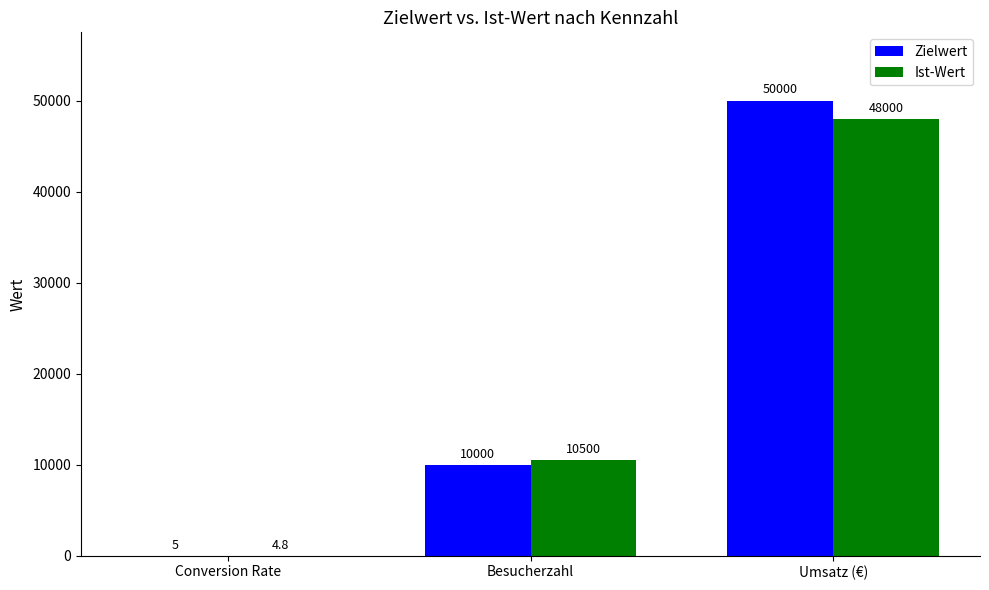

Read the Ist-Wert value at Besucherzahl.

10500.0